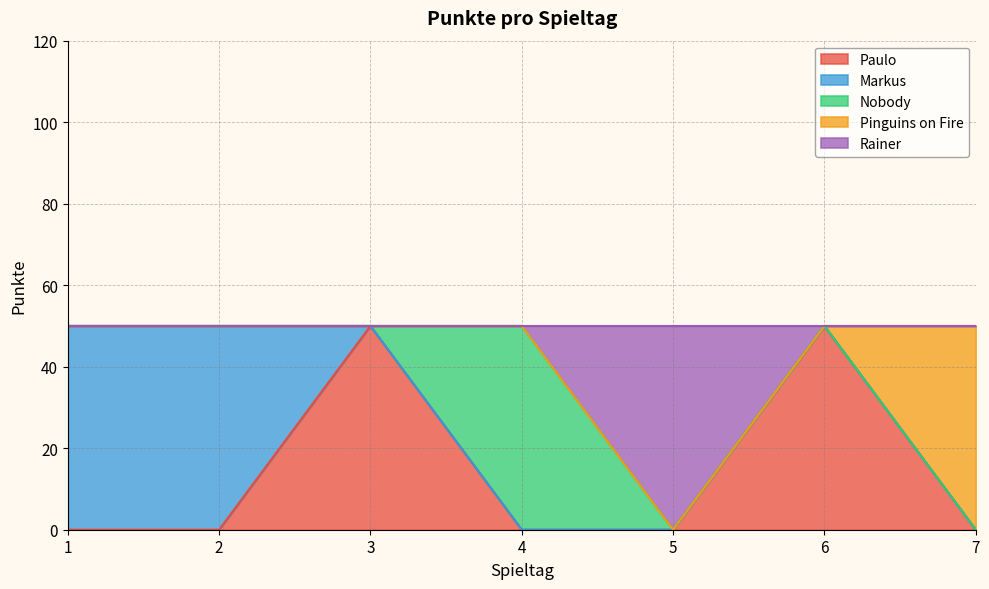

What is the difference between the Paulo values at 3 and 4?

50